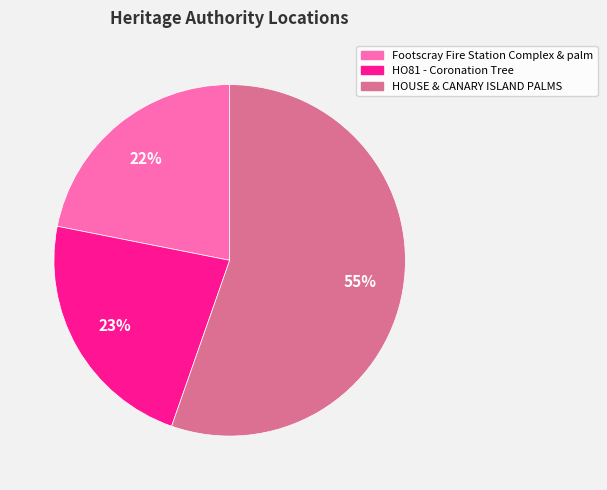

To the nearest percent, what is the average slice percentage?

33%